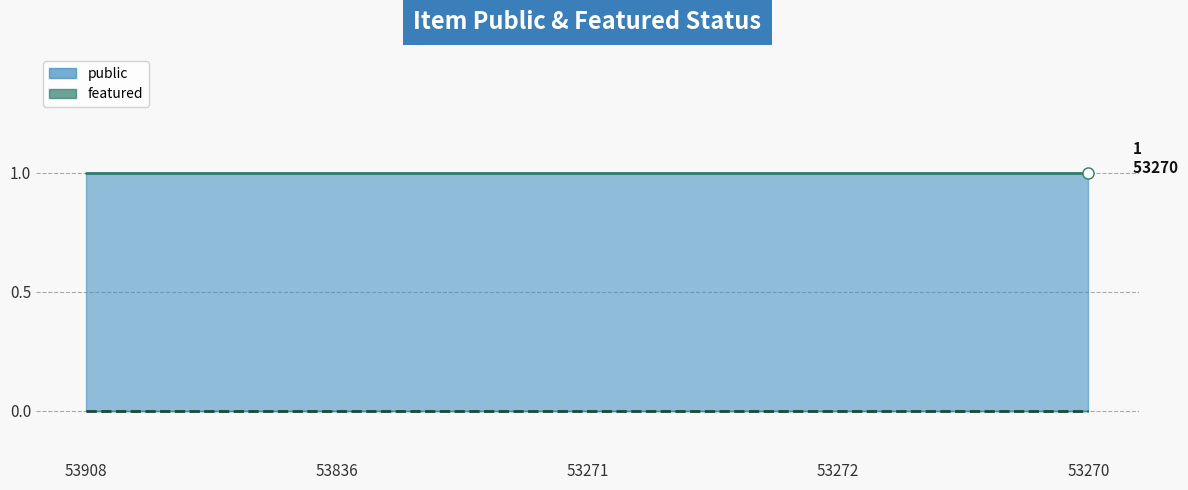

What is the average value of the public_line series?

1